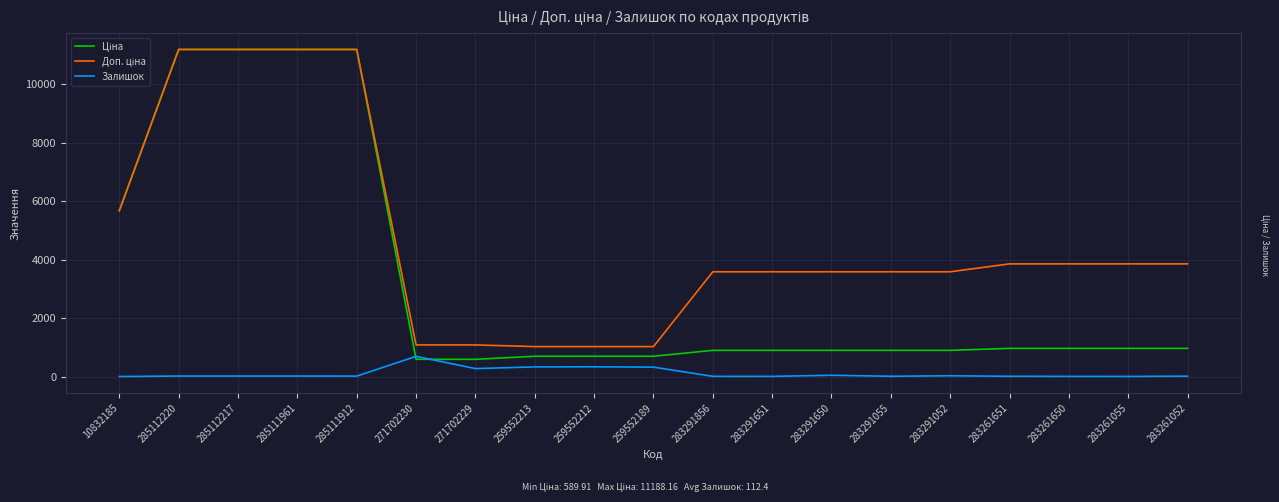

What is the maximum value shown in the chart?

11188.2